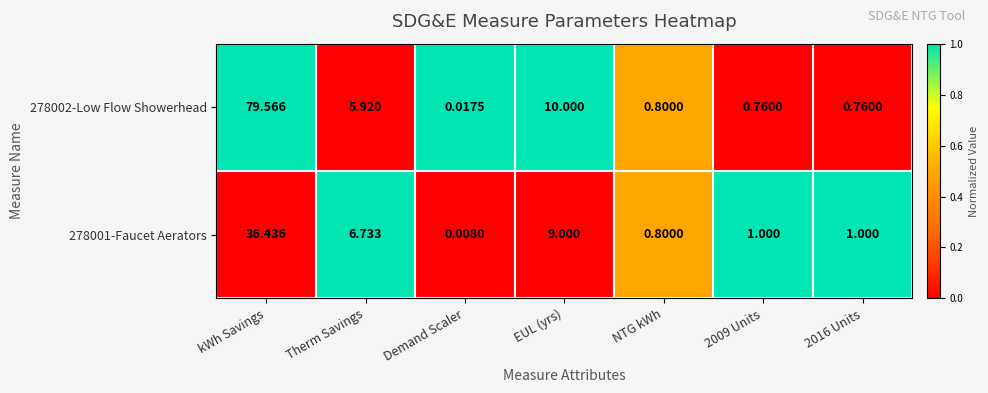

Which series has the widest spread of values?

278002-Low Flow Showerhead